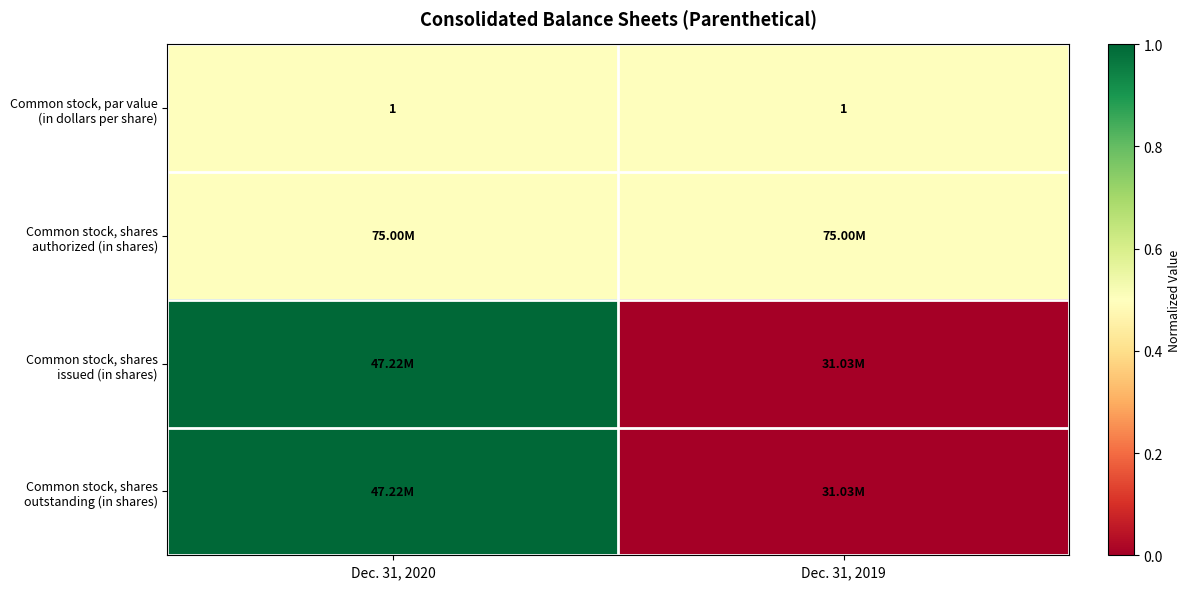

Is it true that Common stock, par value (in dollars per share) equals 0.7 at Dec. 31, 2020?

False